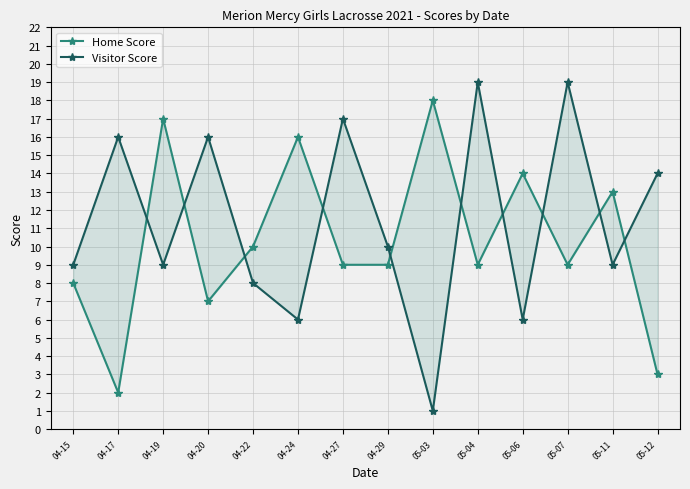

True or false: Visitor Score and Home Score cross at least once.

True